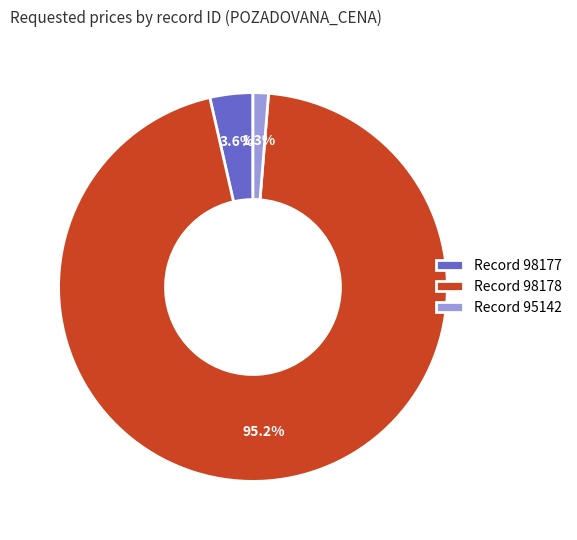

Which slice is the smallest?

Record 95142